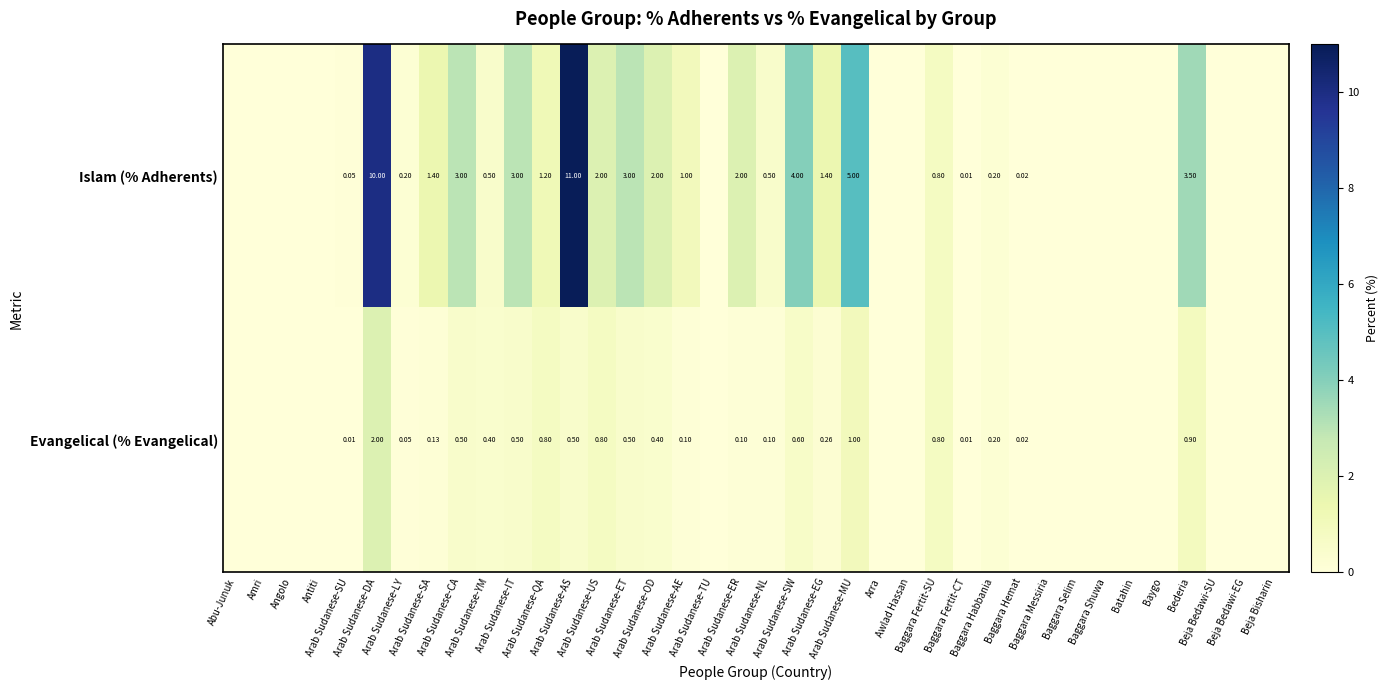

What is the difference between the second highest and minimum values in the Evangelical (% Evangelical) series?

1.0